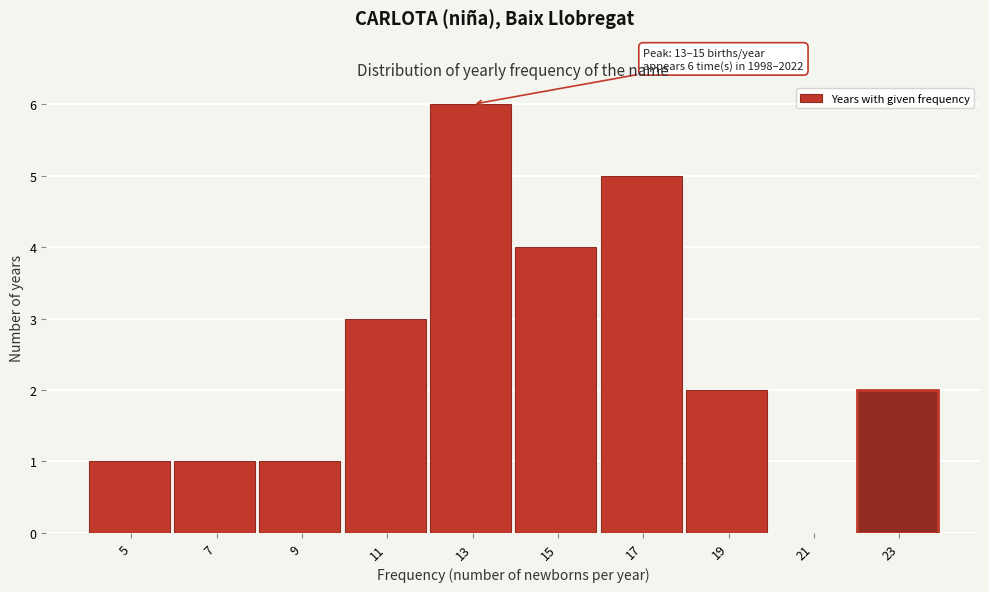

Reading left to right, transcribe all the data shown in this chart.

5=1	7=1	9=1	11=3	13=6	15=4	17=5	19=2	21=0	23=2